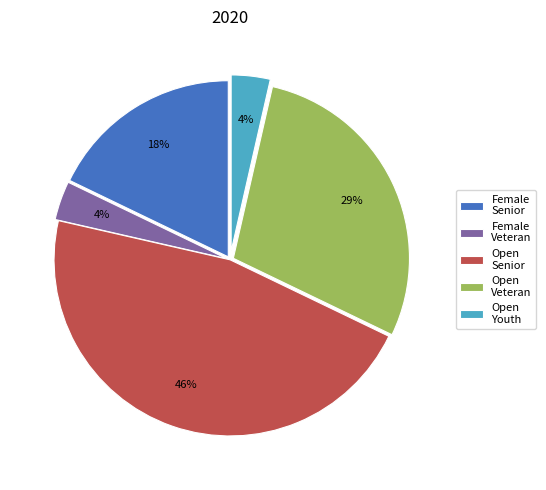

Do Open Senior and Female Senior together represent more than half of the pie?

Yes